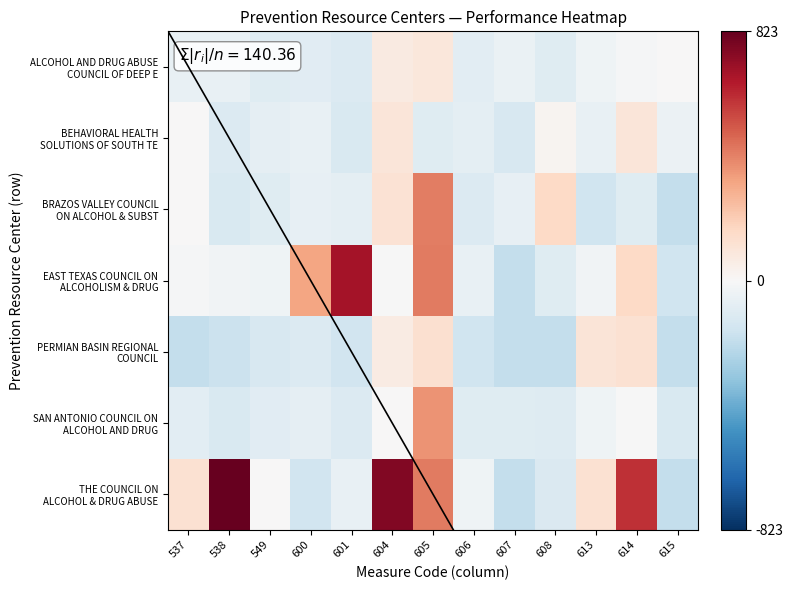

Which has a higher value, 608 or 604?

604